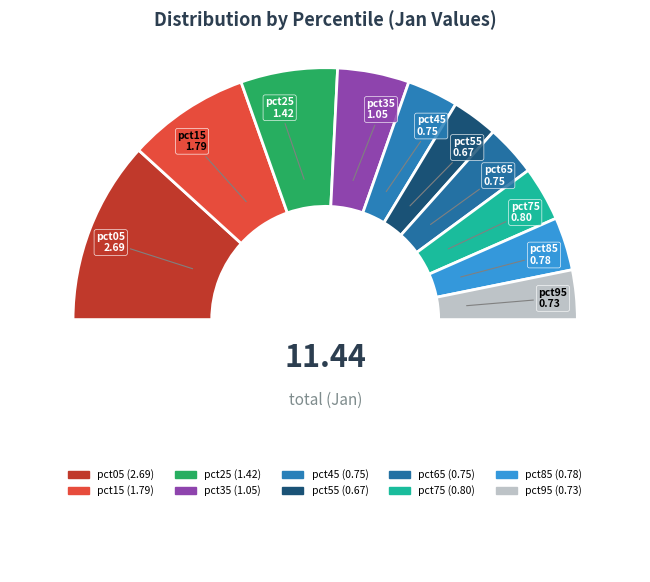

To the nearest percent, what is the difference between the largest and smallest slice percentages?

18%